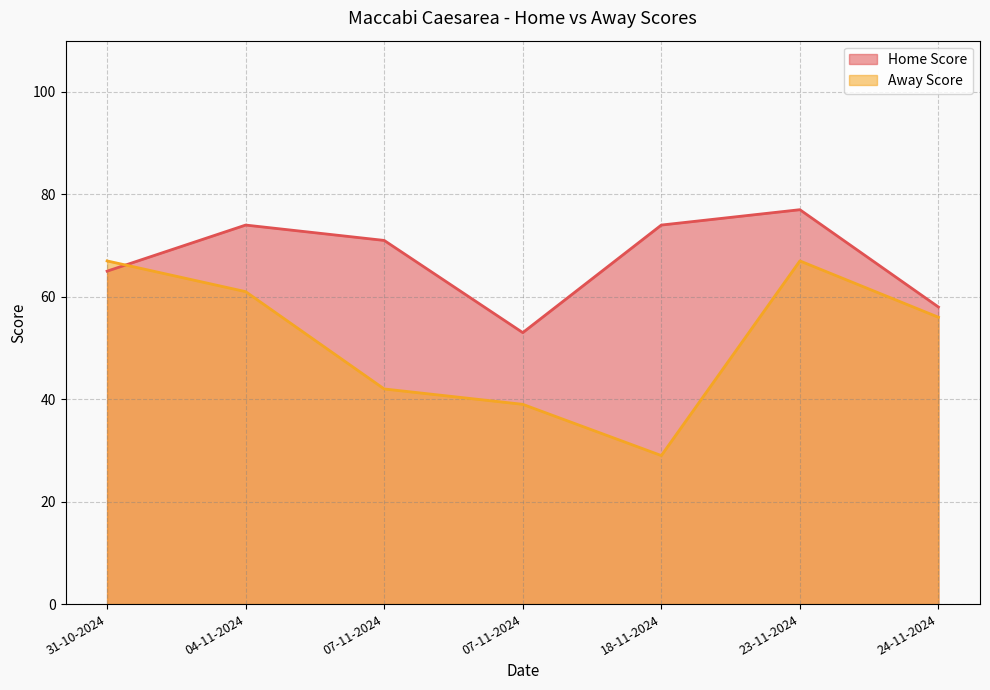

How many times do Away Score and Home Score cross each other?

1